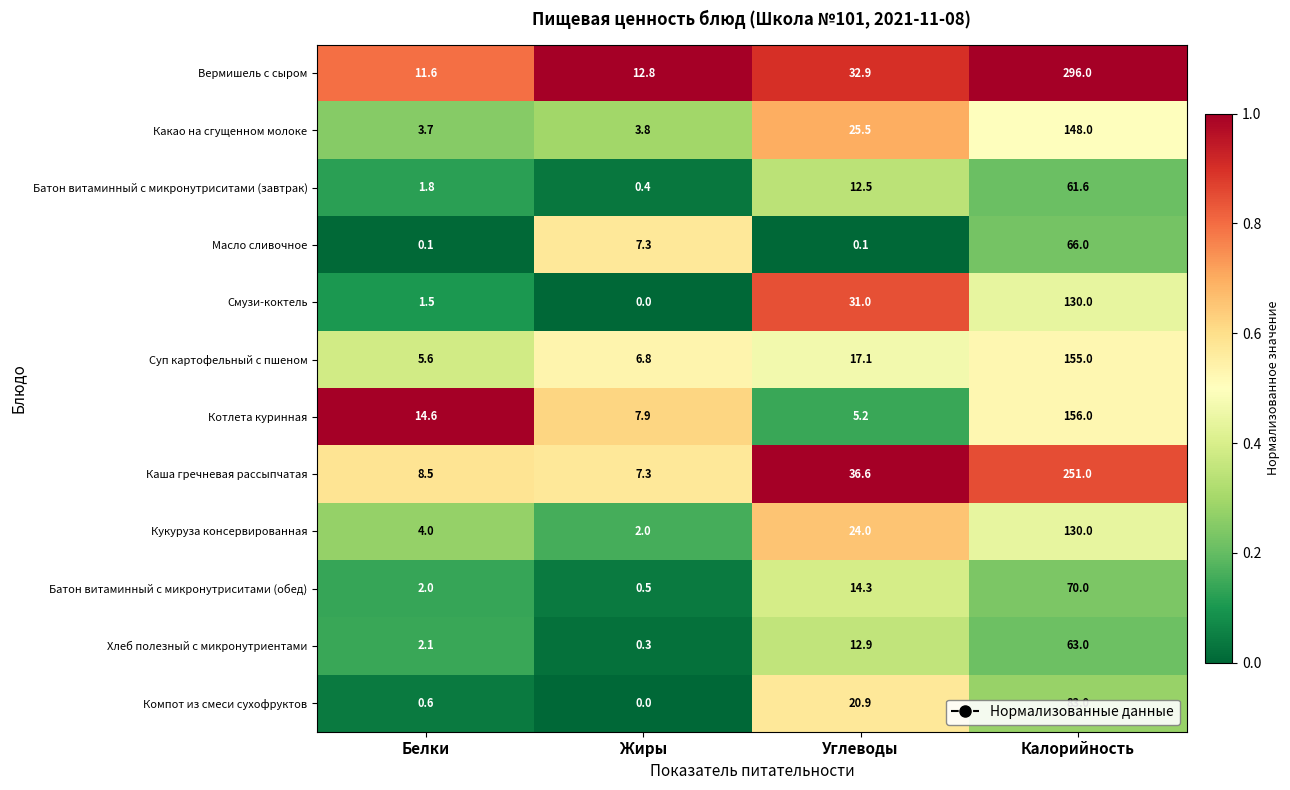

Which series has the widest spread of values?

Вермишель с сыром